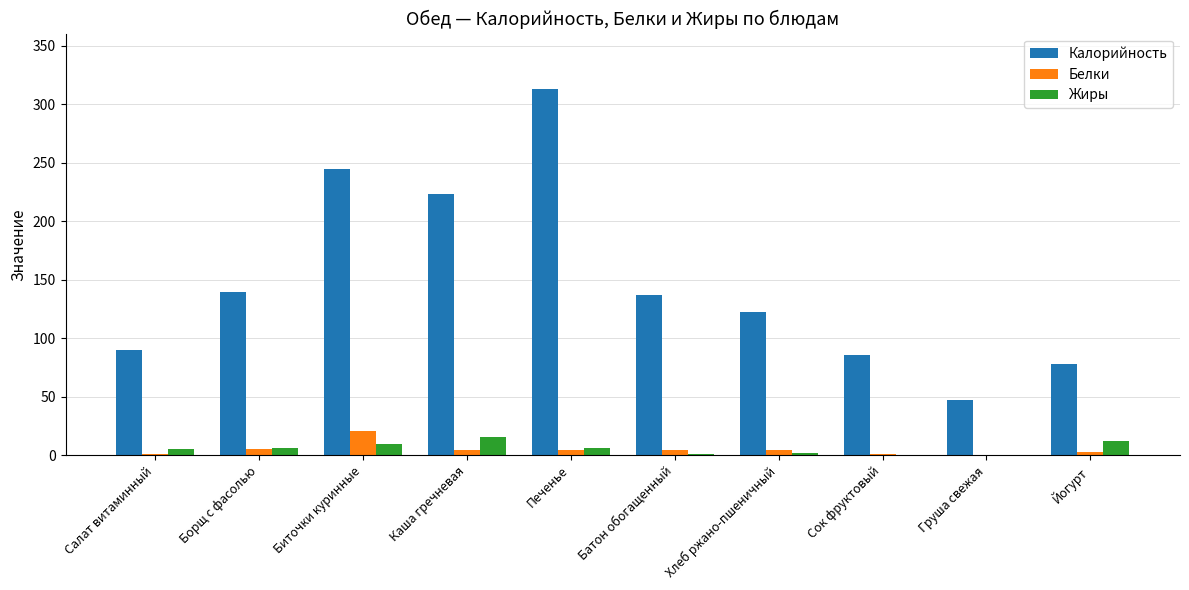

What is the highest value of the Белки series?

20.3